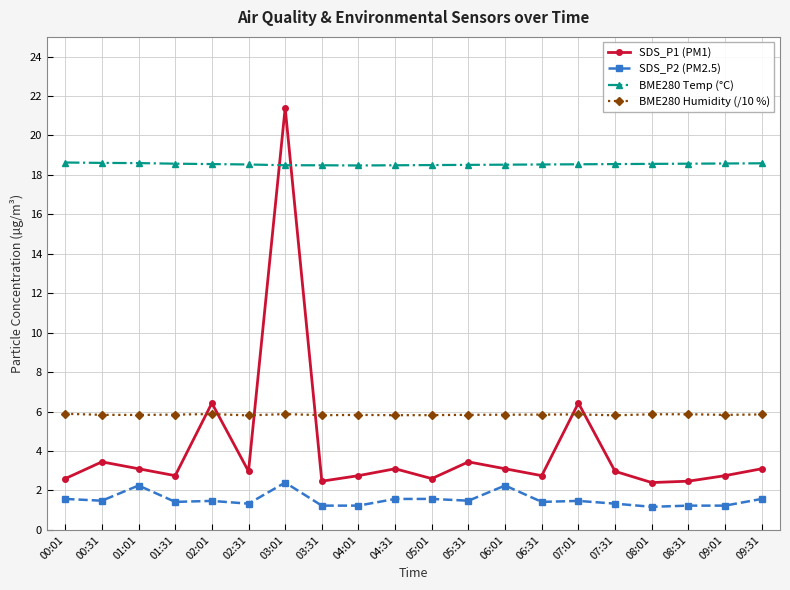

What is the value of the SDS_P2 (PM2.5) point at the 20th from the left?

1.6